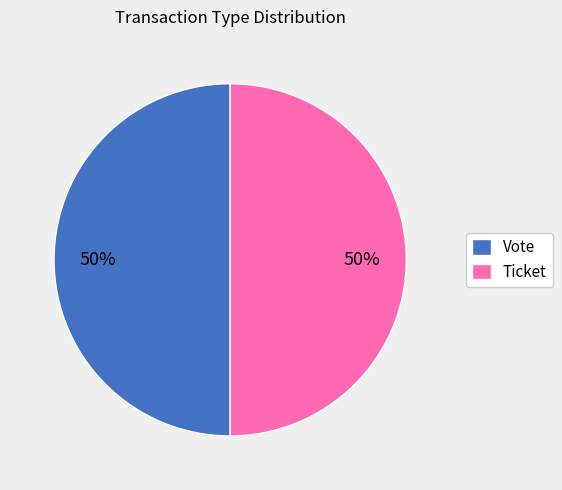

To the nearest percent, what is the combined percentage of Ticket and Vote?

100%